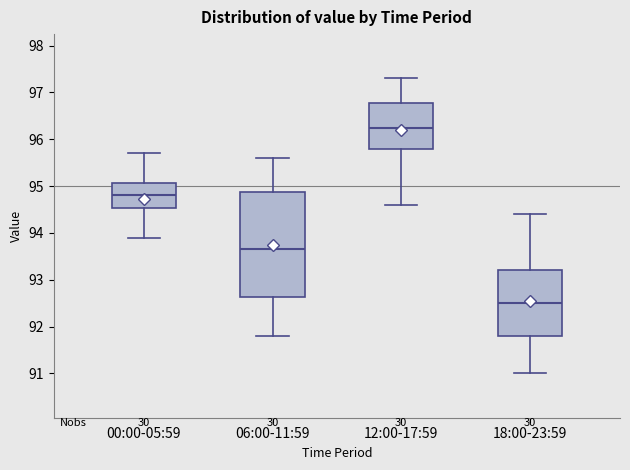

Which box is the tallest, from its lower edge to its upper edge?

06:00-11:59